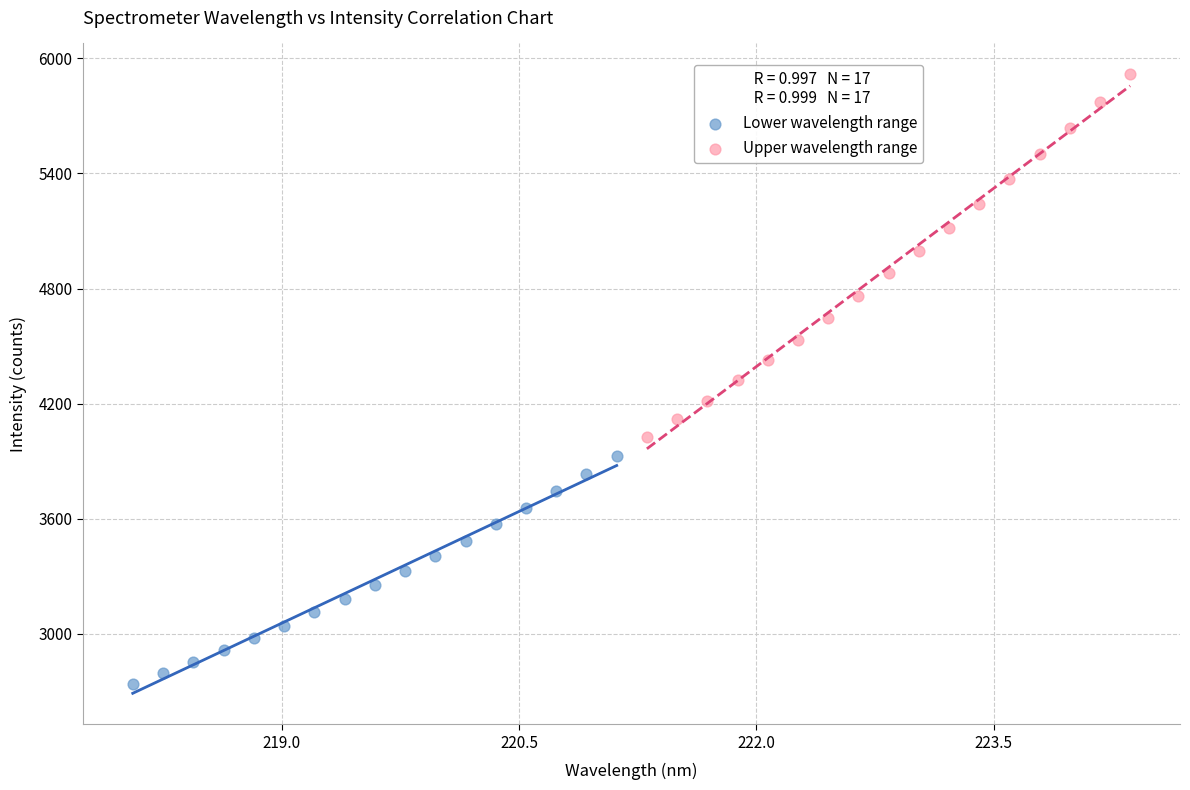

Which series has the largest Y range (max minus min)?

Upper wavelength range